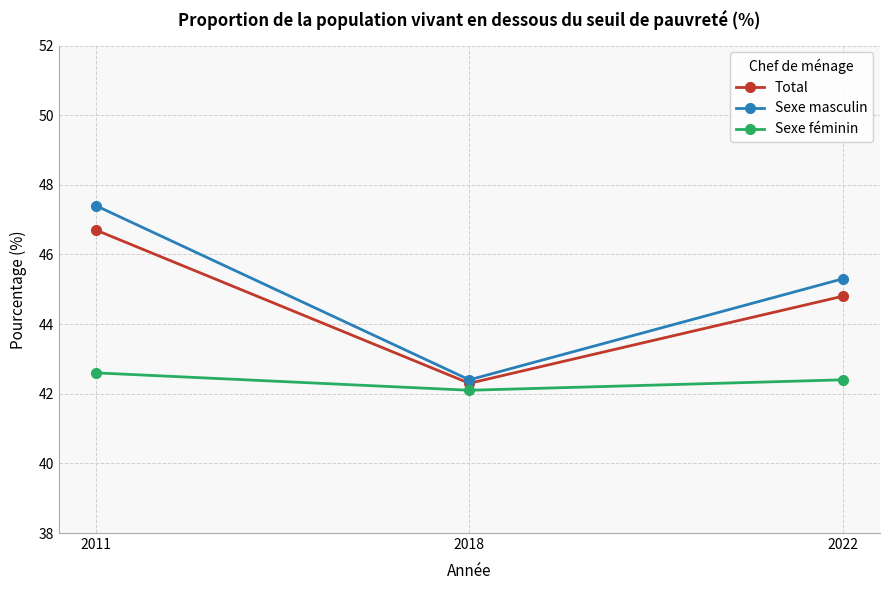

Is the value of Sexe féminin at 2011 greater than the value of Total at 2011?

No